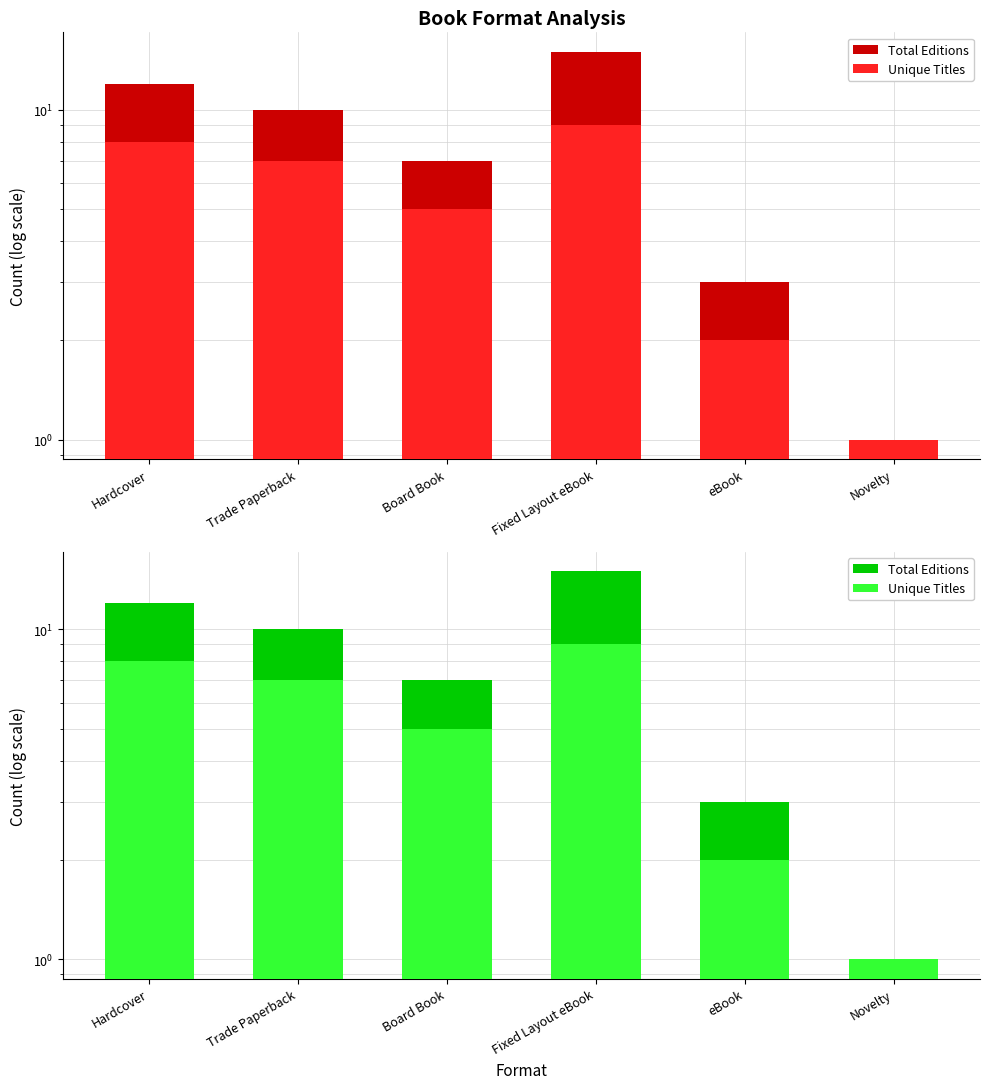

Rank the series at Fixed Layout eBook from lowest to highest value.

Unique Titles, Total Editions